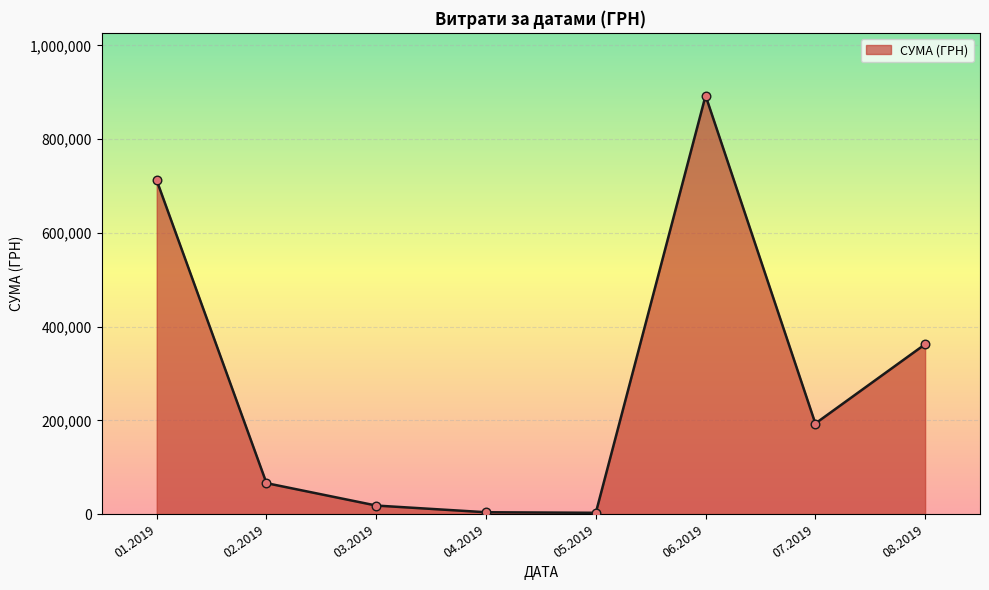

Approximately how many times larger is the value at 08.2019 compared to 07.2019?

1.9